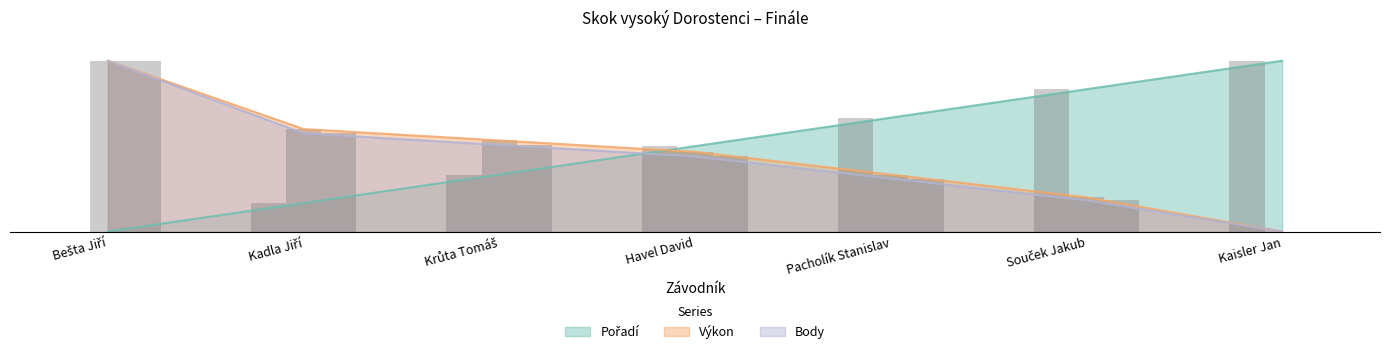

Reading left to right, what are all the values shown in this chart?

Pořadí: 0.0	0.2	0.3	0.5	0.7	0.8	1.0
Výkon: 1.0	0.6	0.5	0.5	0.3	0.2	0.0
Body: 1.0	0.6	0.5	0.4	0.3	0.2	0.0